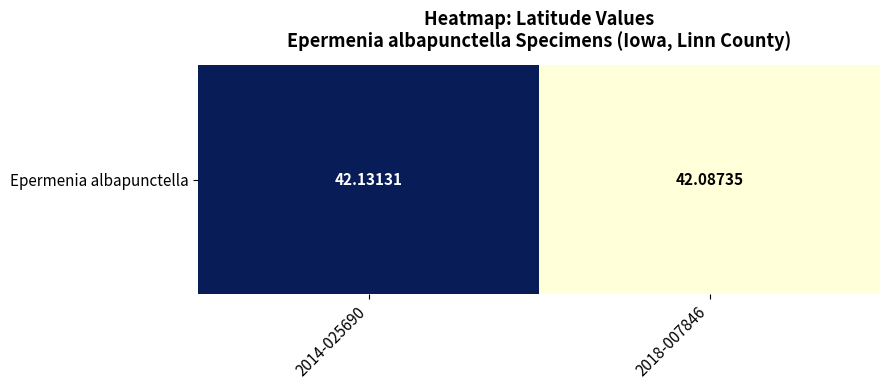

Is it true that the value at 2018-007846 is 42.1?

True